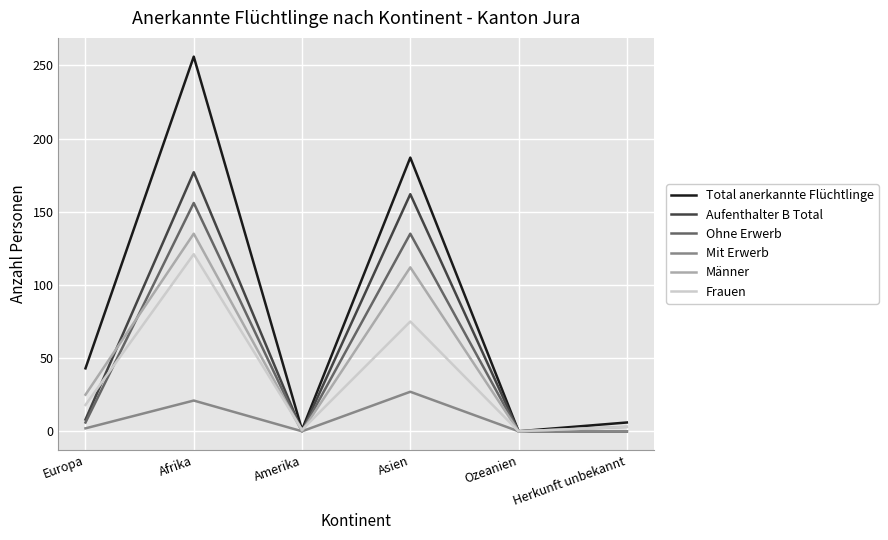

Where is Total anerkannte Flüchtlinge nearest to the value 128?

Asien